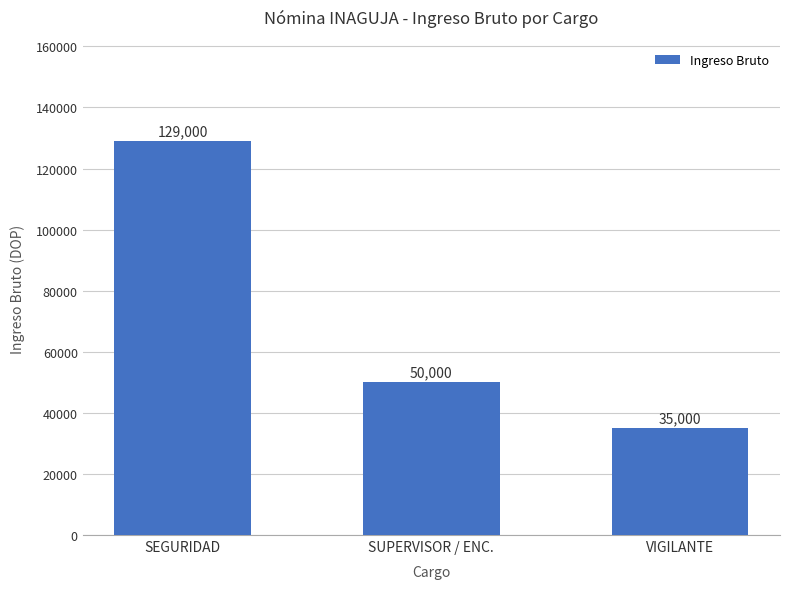

List the labels in order of value, smallest first.

VIGILANTE, SUPERVISOR / ENC., SEGURIDAD